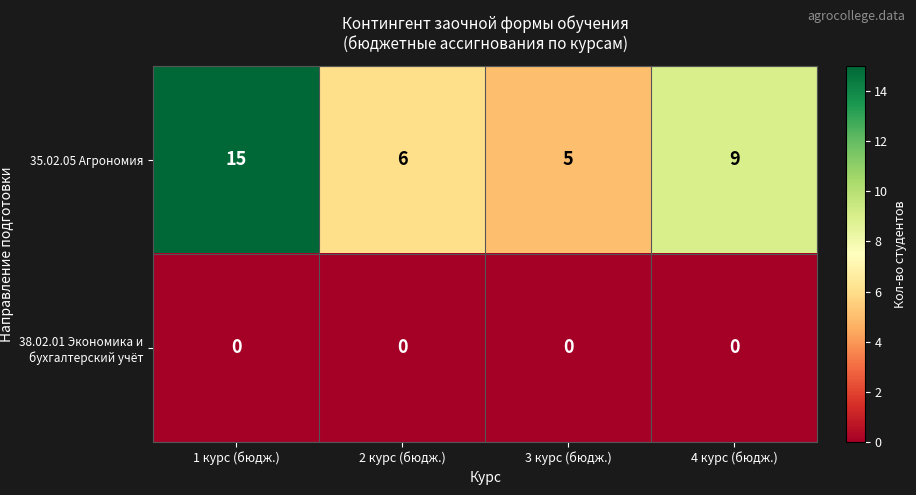

Count the 35.02.05 Агрономия values in the range 6 to 15.

3